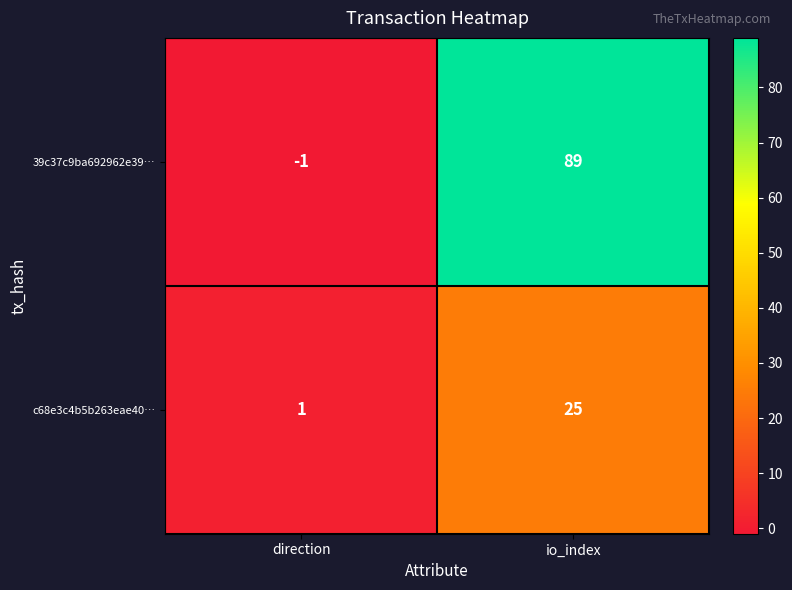

What is the sum of all c68e3c4b5b263eae40… values?

26